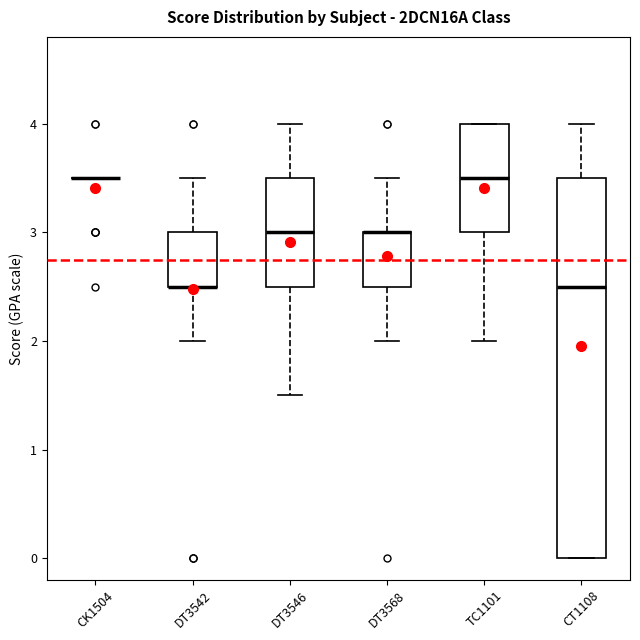

Reading left to right, read every box against the y-axis: the position of its median line, the range the box covers, and the ends of its whiskers. The values are not printed on the chart, so give them approximately, as read against the axis.

CK1504: box collapsed to a line at 3.5, whiskers 3.5 to 3.5
DT3542: median 2.5 (drawn on the box's lower edge), box 2.5 to 3.0, whiskers 2.0 to 3.5
DT3546: median 3.0, box 2.5 to 3.5, whiskers 1.5 to 4.0
DT3568: median 3.0 (drawn on the box's upper edge), box 2.5 to 3.0, whiskers 2.0 to 3.5
TC1101: median 3.5, box 3.0 to 4.0, whiskers 2.0 to 4.0
CT1108: median 2.5, box 0.0 to 3.5, whiskers 0.0 to 4.0